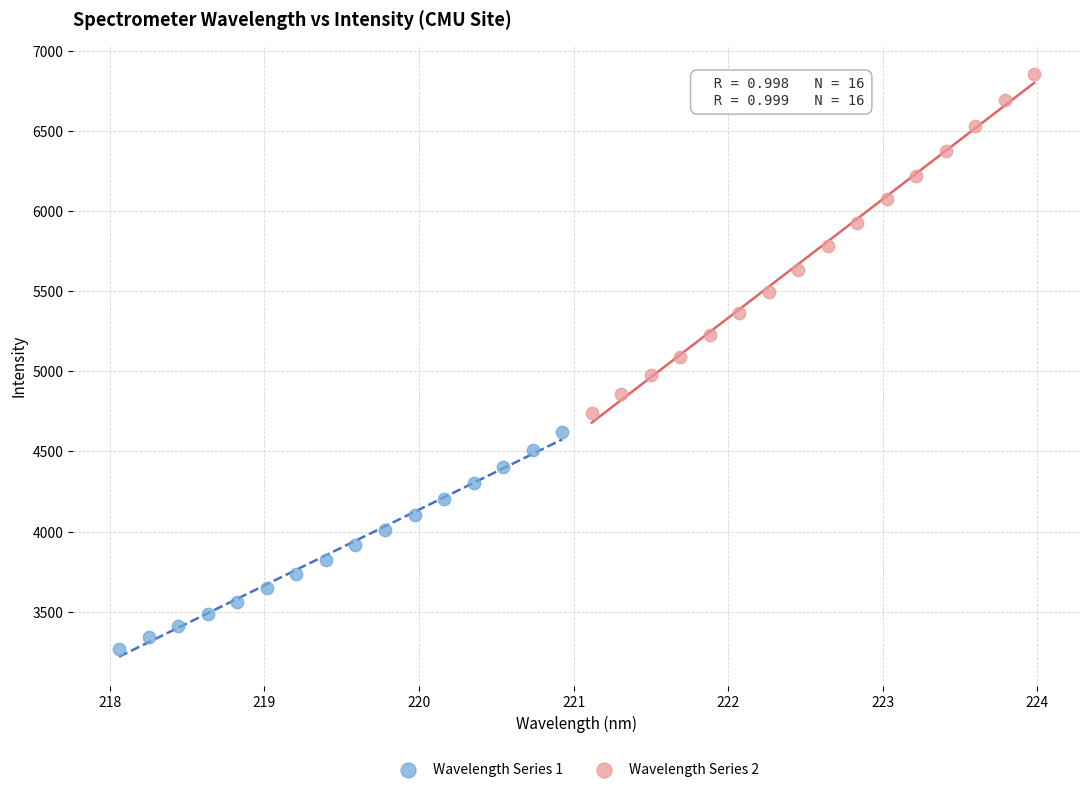

What are all the series names shown in the legend?

Wavelength Series 1, Wavelength Series 2